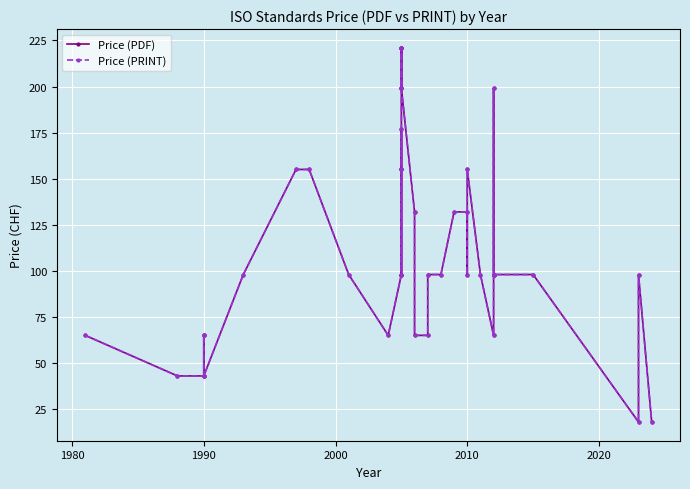

Is it true that Price (PDF) equals 38 at 13?

False